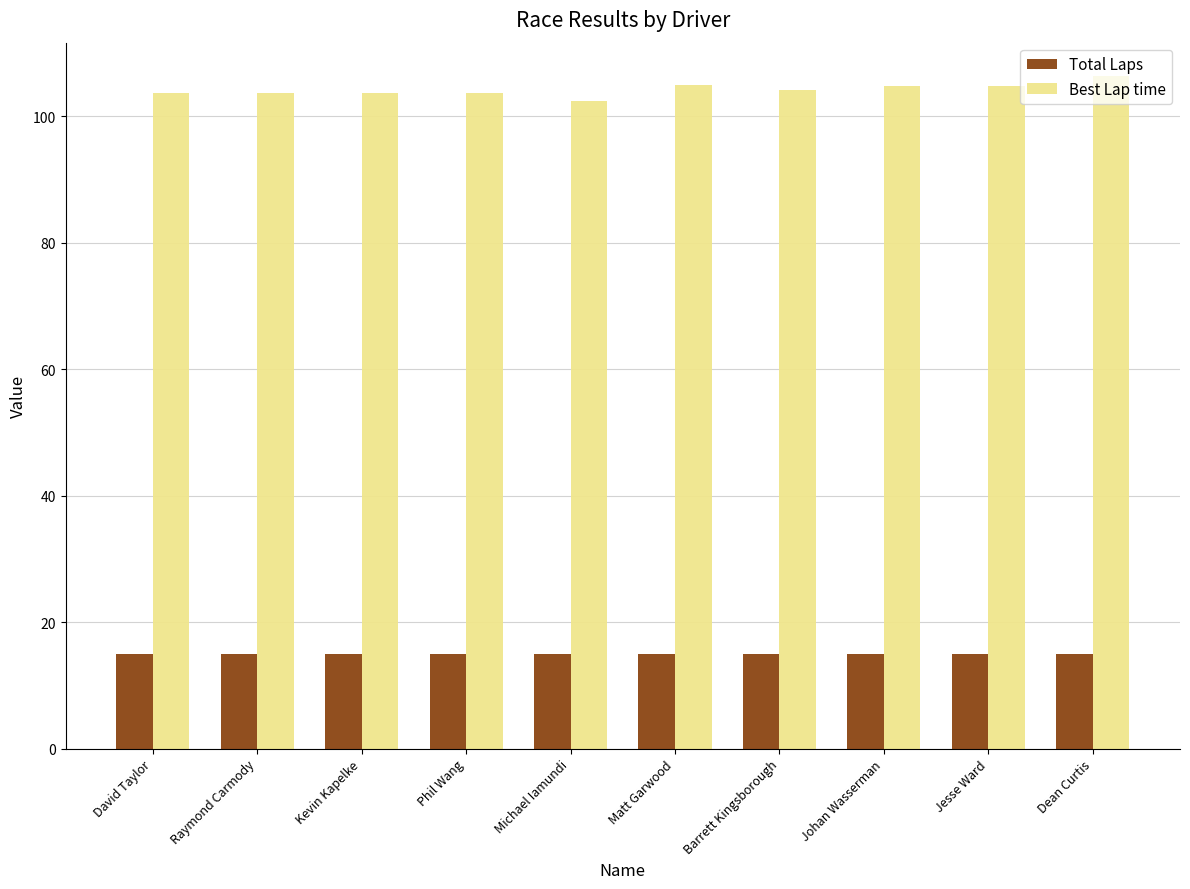

Rank the series by their maximum value, from highest to lowest.

Best Lap time, Total Laps